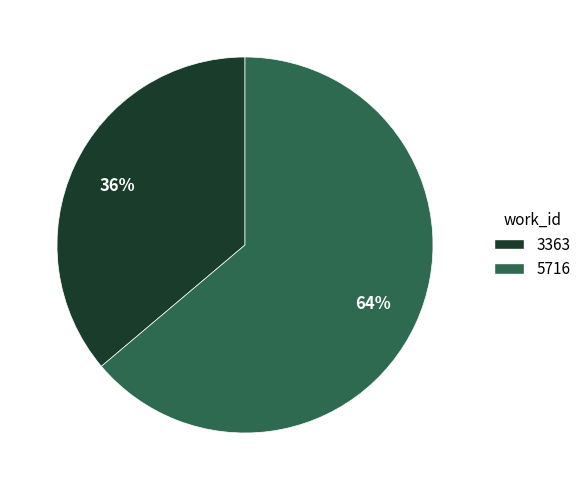

Which slice is the largest?

5716